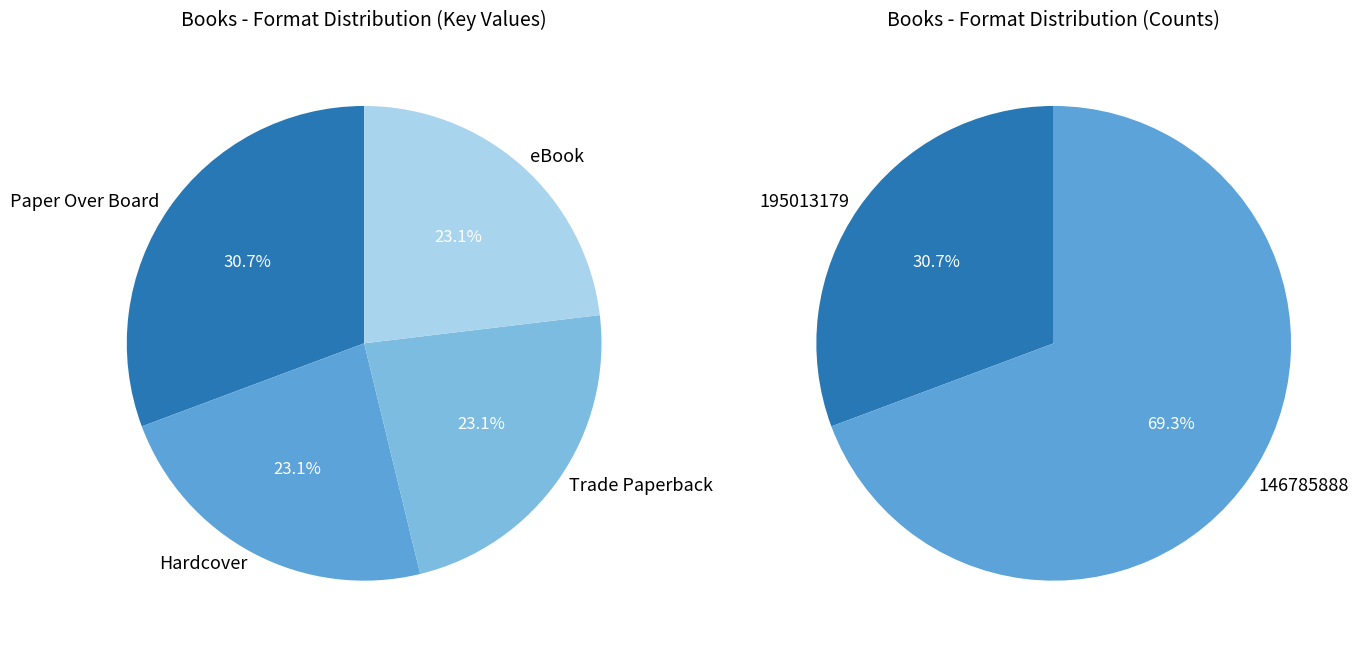

Does any single category account for the majority?

No